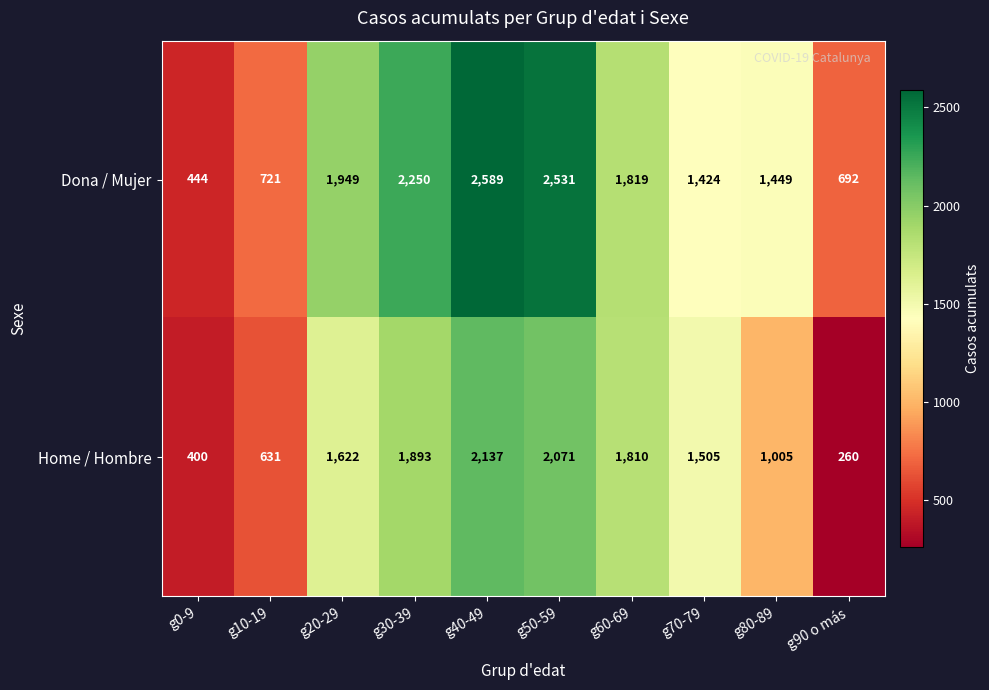

Rank the series by their maximum value, from highest to lowest.

Dona / Mujer, Home / Hombre